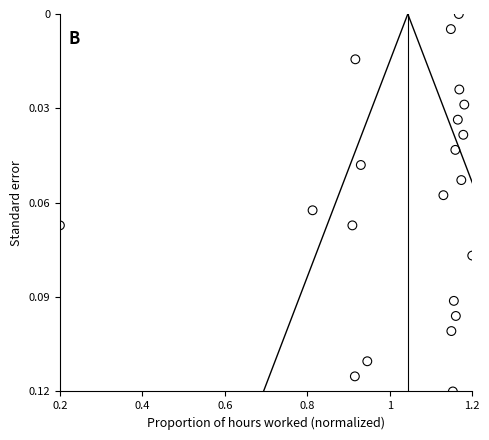

What is the range of X values (max minus min)?

1.0